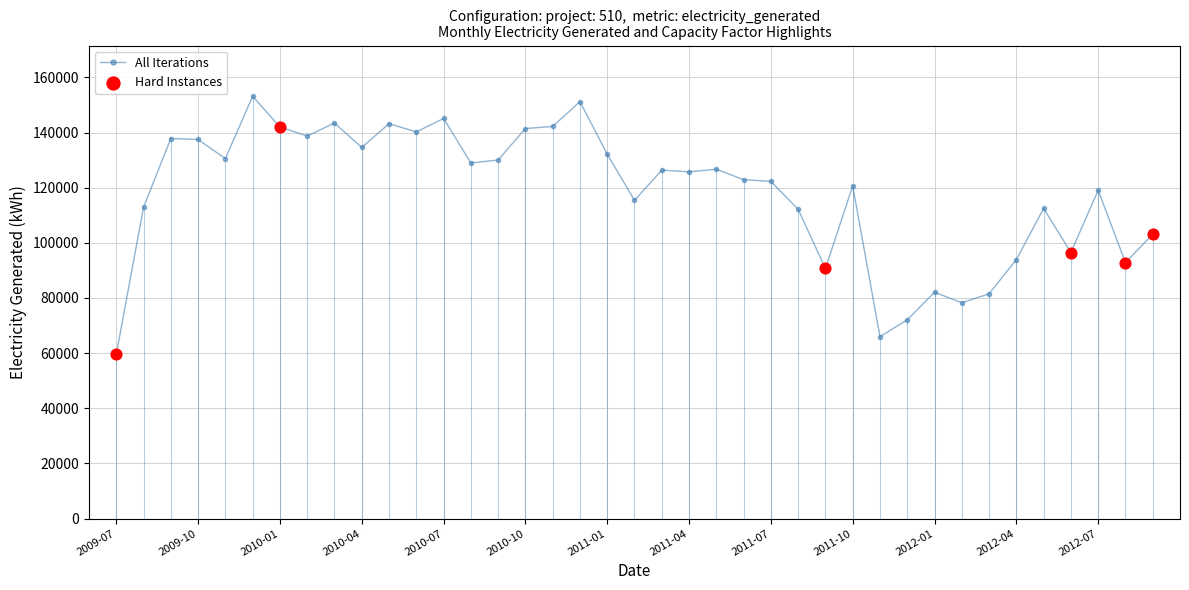

What is the difference between the maximum and minimum values?

93621.1